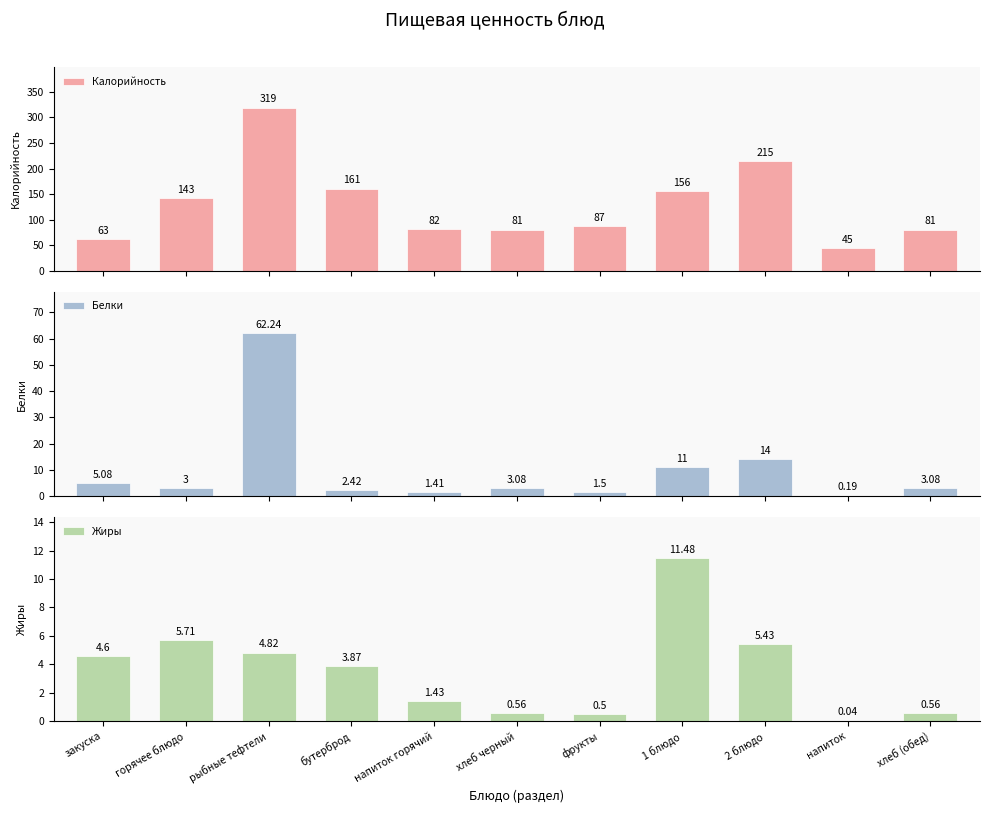

What is the difference between the second highest and minimum values in the Калорийность series?

170